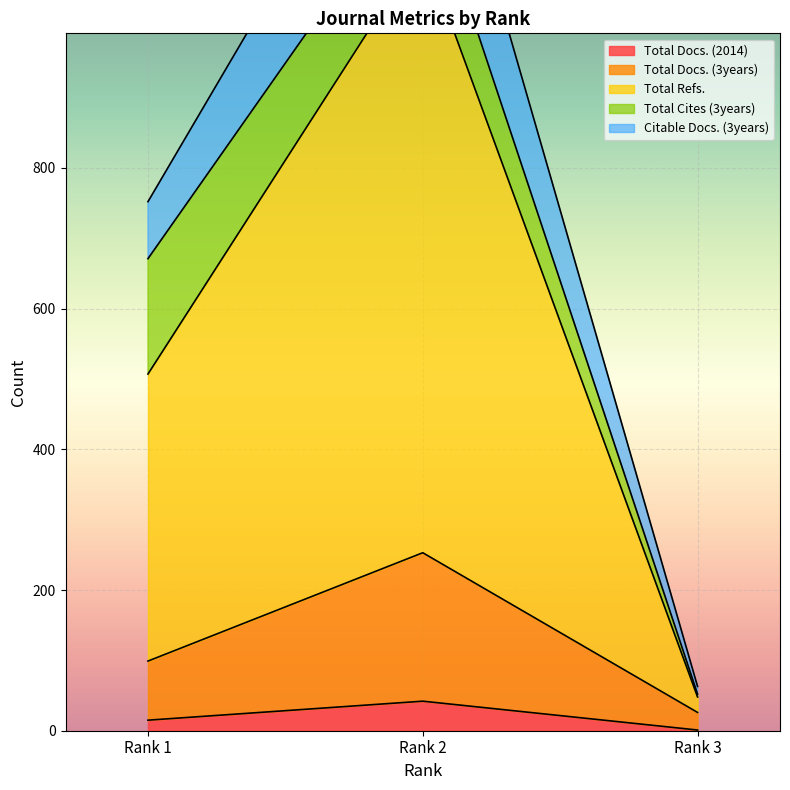

Which has a higher value, Rank 2 or Rank 3?

Rank 2